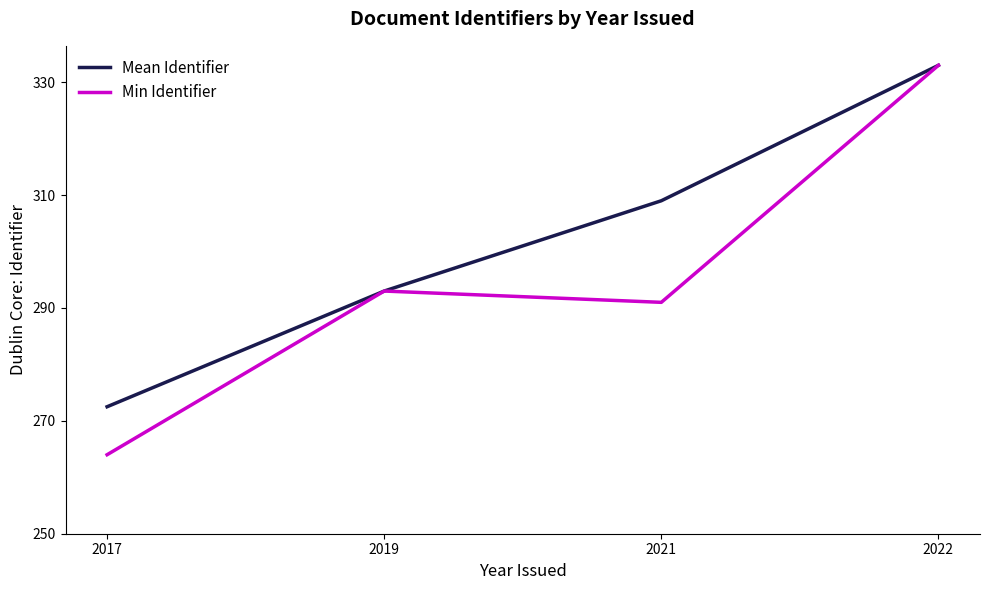

True or false: Mean Identifier has more than 2 points higher than both neighbors.

False